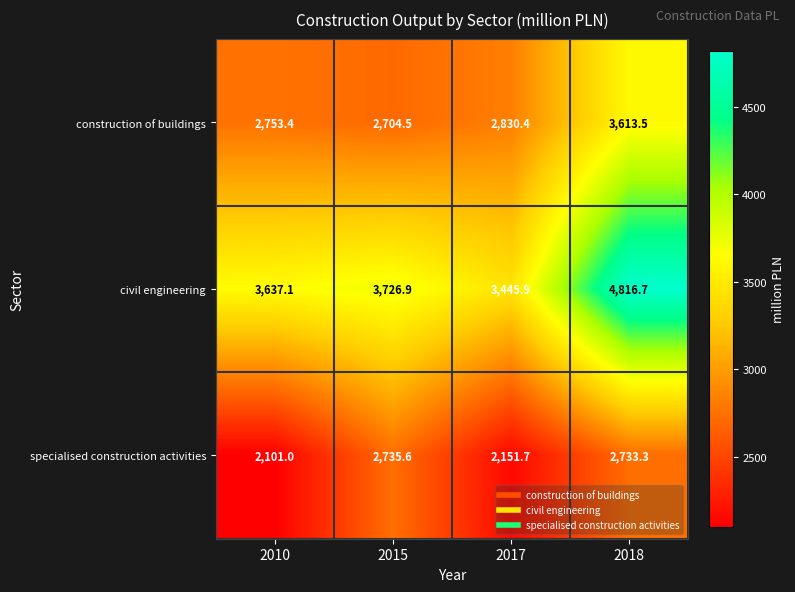

Reading left to right, list all the values displayed in this chart.

construction of buildings: 2010=2753.4	2015=2704.5	2017=2830.4	2018=3613.5
civil engineering: 2010=3637.1	2015=3726.9	2017=3445.9	2018=4816.7
specialised construction activities: 2010=2101.0	2015=2735.6	2017=2151.7	2018=2733.3